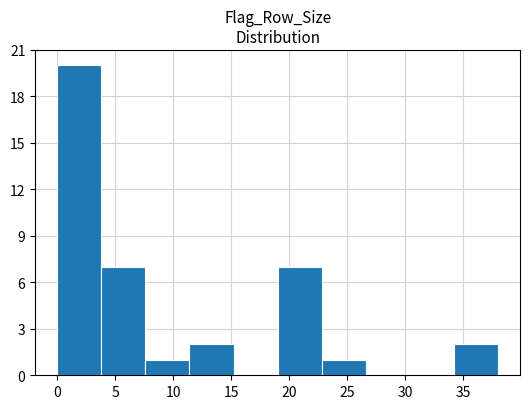

Which range on the x-axis has the tallest bar?

0.0 to 3.8